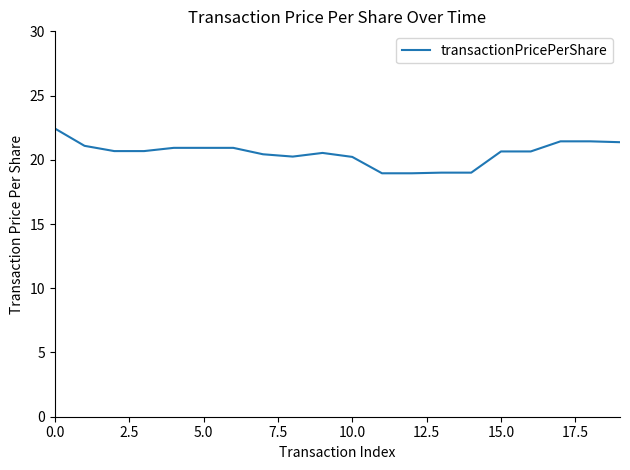

What is the maximum value shown in the chart?

22.4